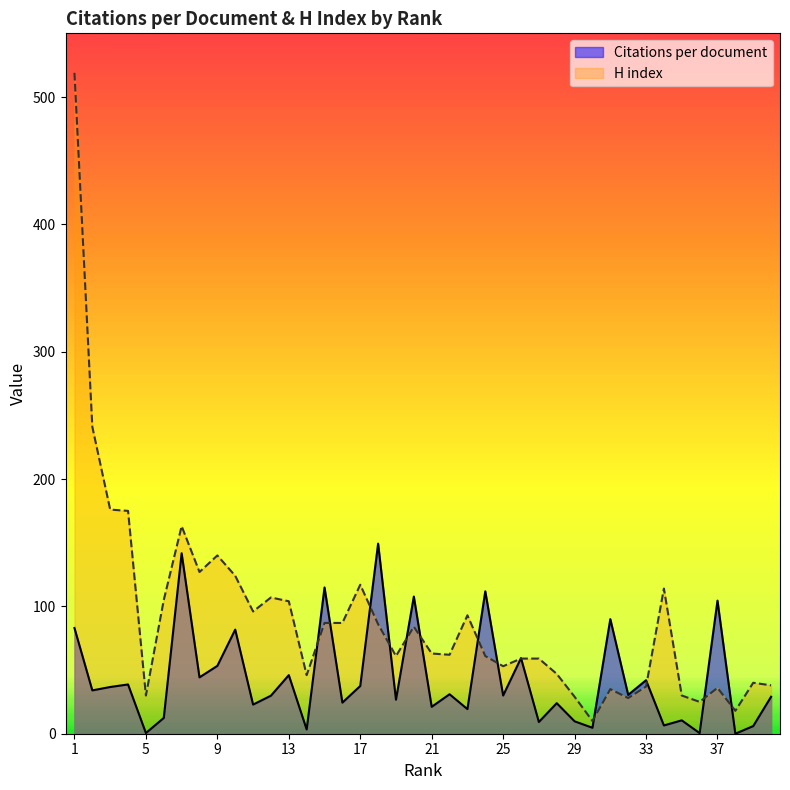

How many times do Citations per document and H index cross each other?

14